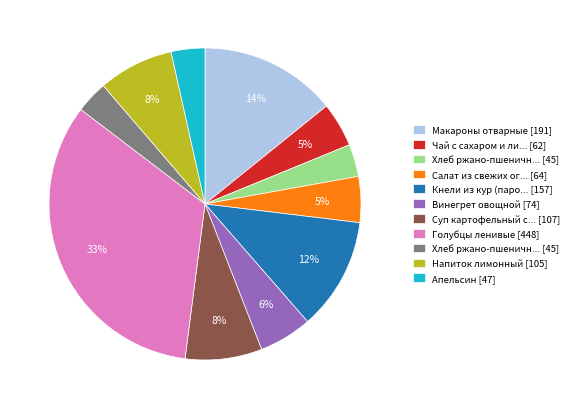

Is there any slice that represents more than half of the pie?

No